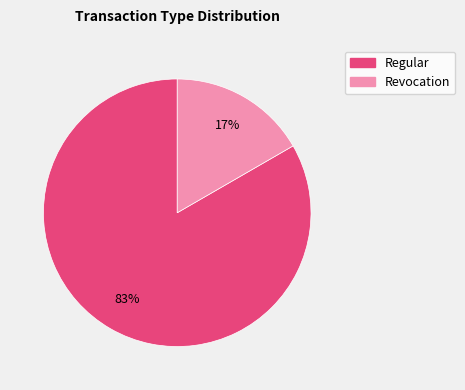

Is it true that Regular is 83% of the pie?

True